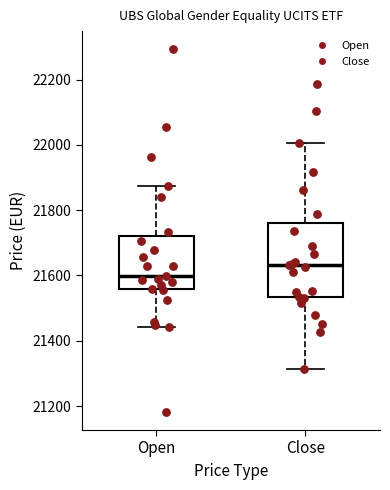

Reading left to right, transcribe this box plot: for each box, give where its median line is, the range the box spans, and where its two whiskers end, as read against the y-axis. The values are not printed on the chart, so give them approximately, as read against the axis.

Open: median 21600, box 21560 to 21720, whiskers 21440 to 21880
Close: median 21640, box 21540 to 21760, whiskers 21320 to 22000